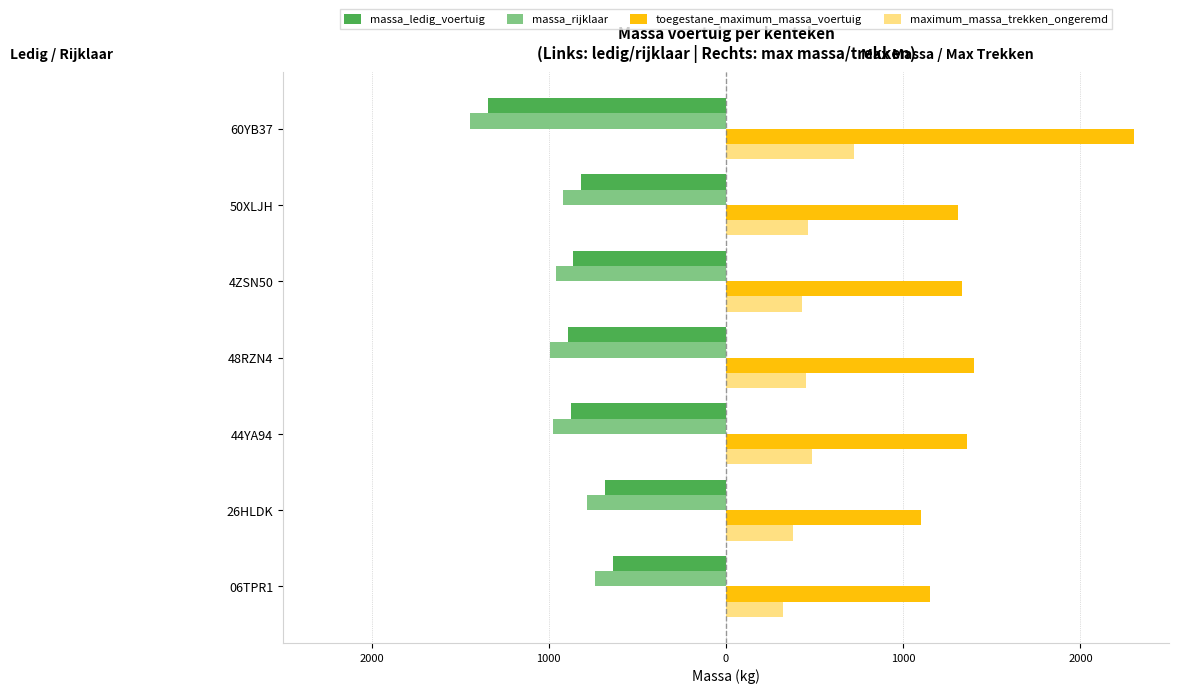

What is the difference between the maximum and minimum values in the massa_ledig_voertuig series?

704